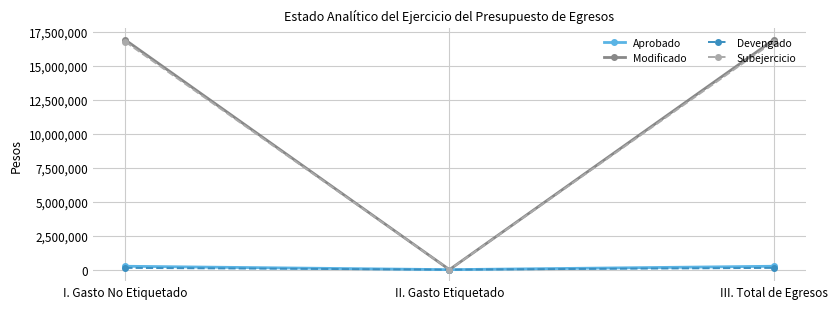

What is the label of the 3rd point from the left?

III. Total de Egresos